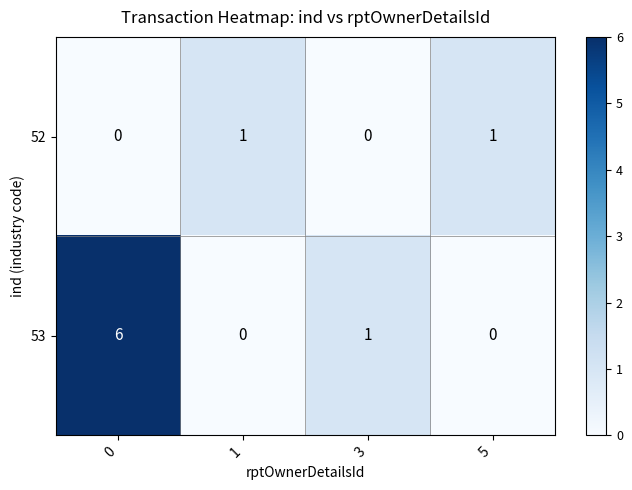

Is it true that 52 equals -1 at 3?

False